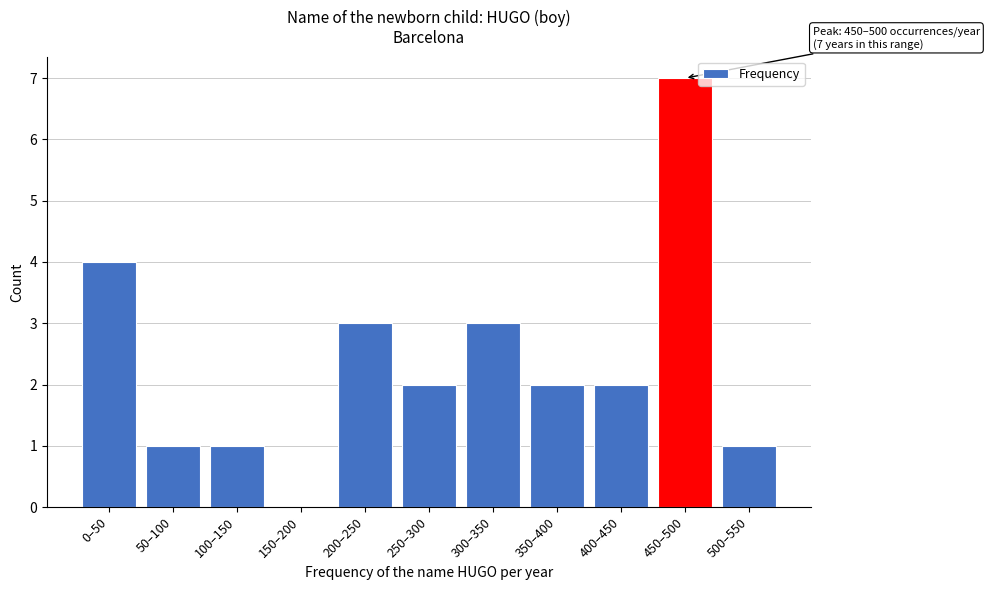

Reading left to right, extract all data points from this chart.

0–50=4	50–100=1	100–150=1	150–200=0	200–250=3	250–300=2	300–350=3	350–400=2	400–450=2	450–500=7	500–550=1